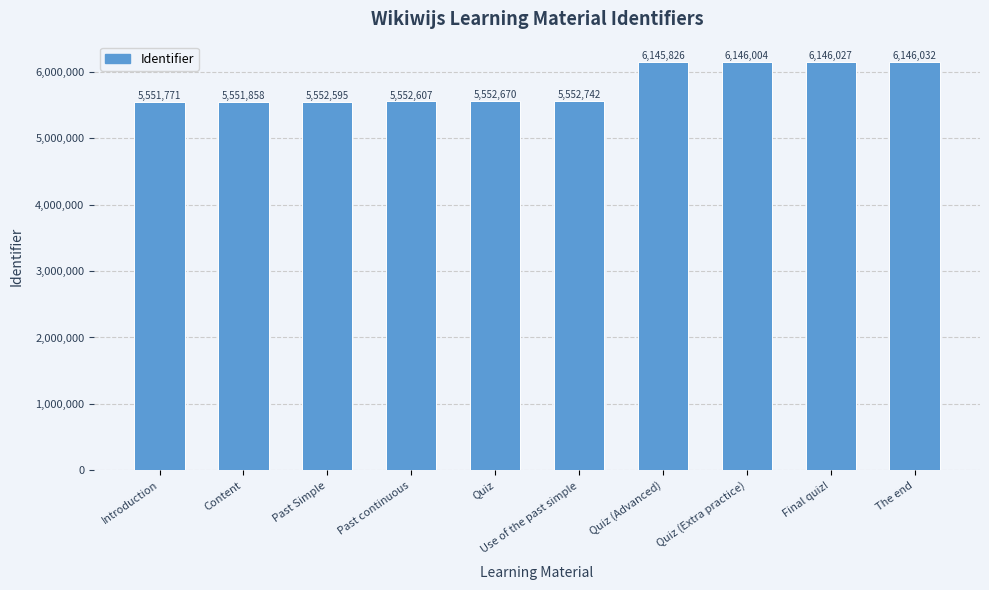

True or false: the data shows 5552742 at Use of the past simple.

True